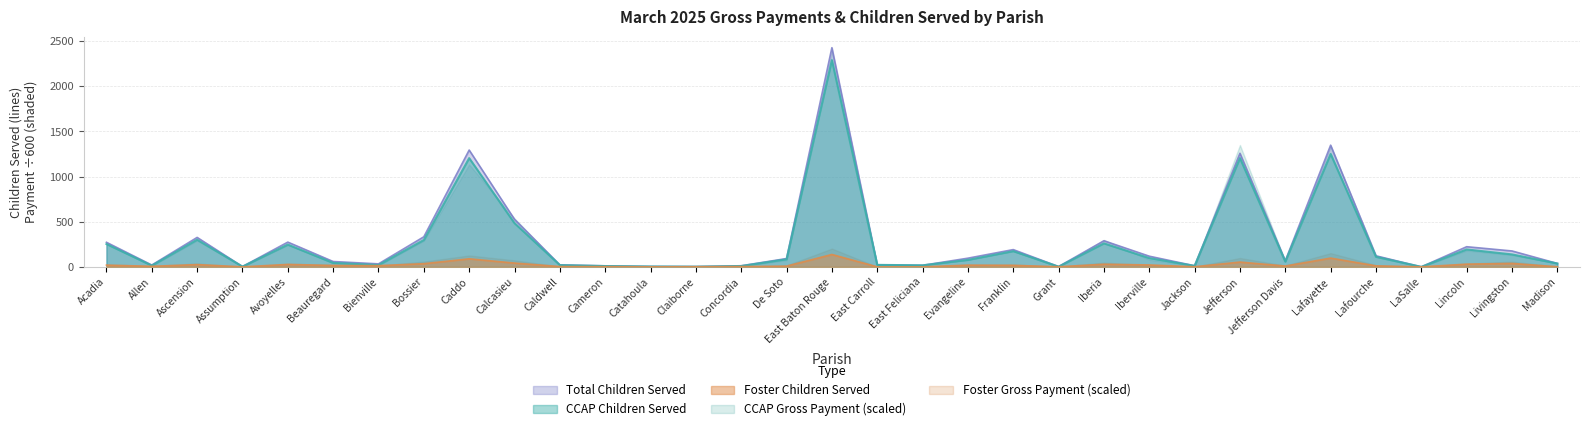

What is the label of the 29th point from the left?

Lafourche